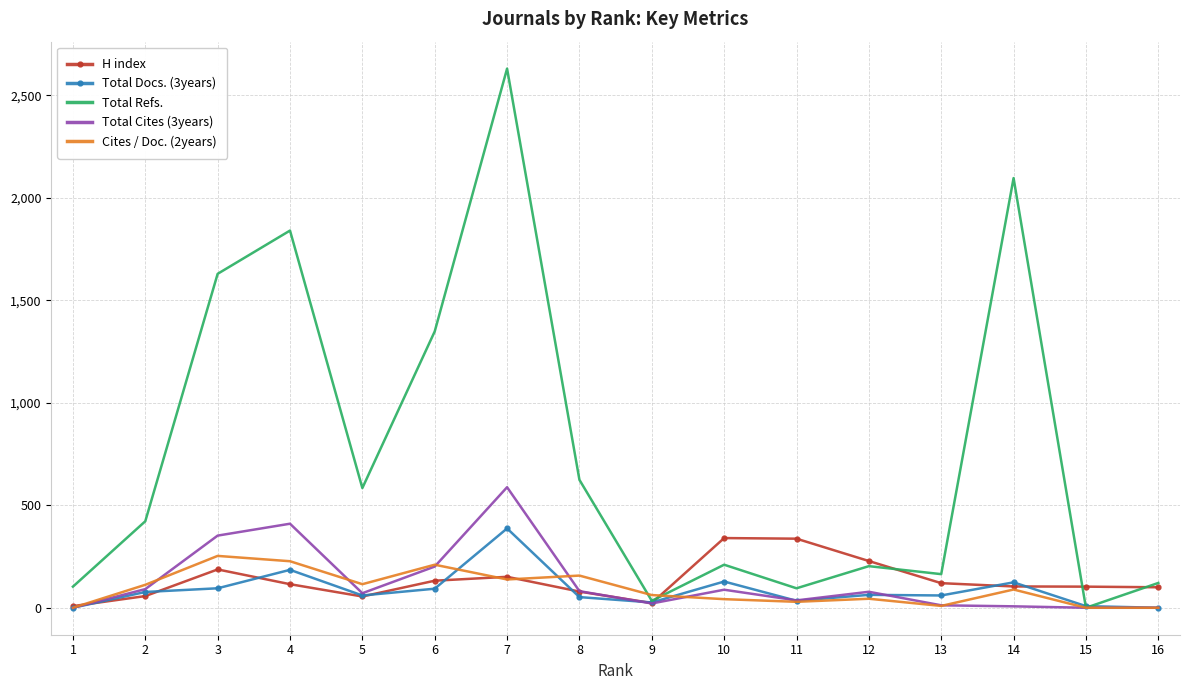

Is the value of Total Cites (3years) at 14 greater than the value of Total Docs. (3years) at 3?

No